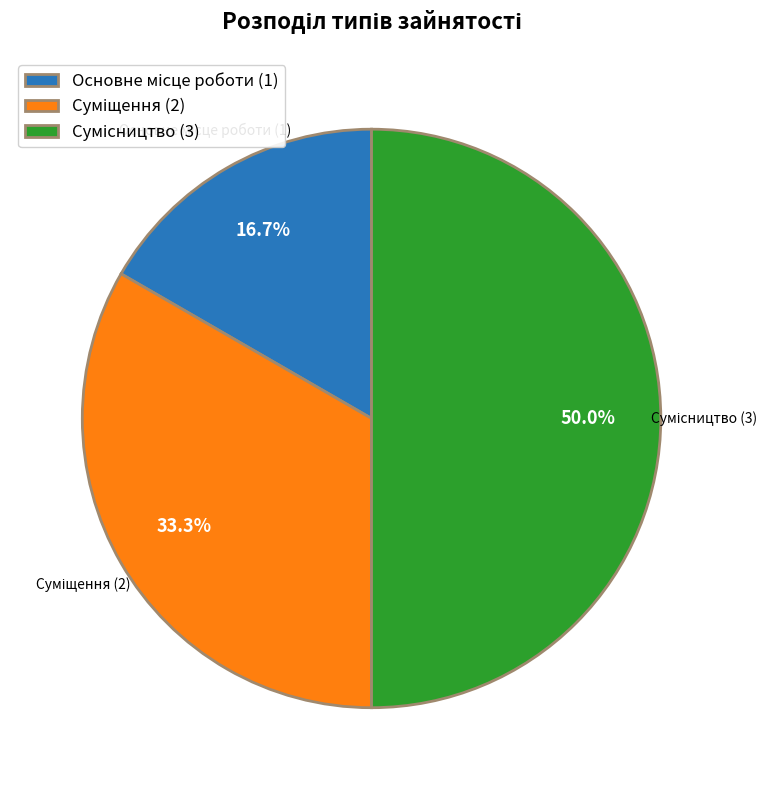

How many slices are in this pie chart?

3